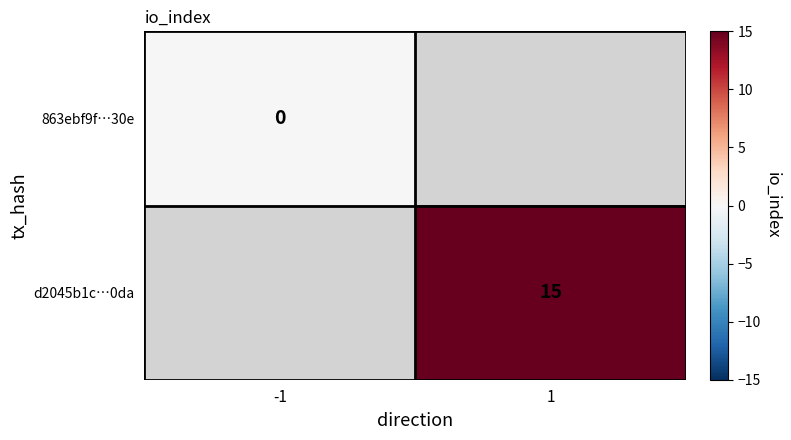

Which category has the highest value across all series?

1